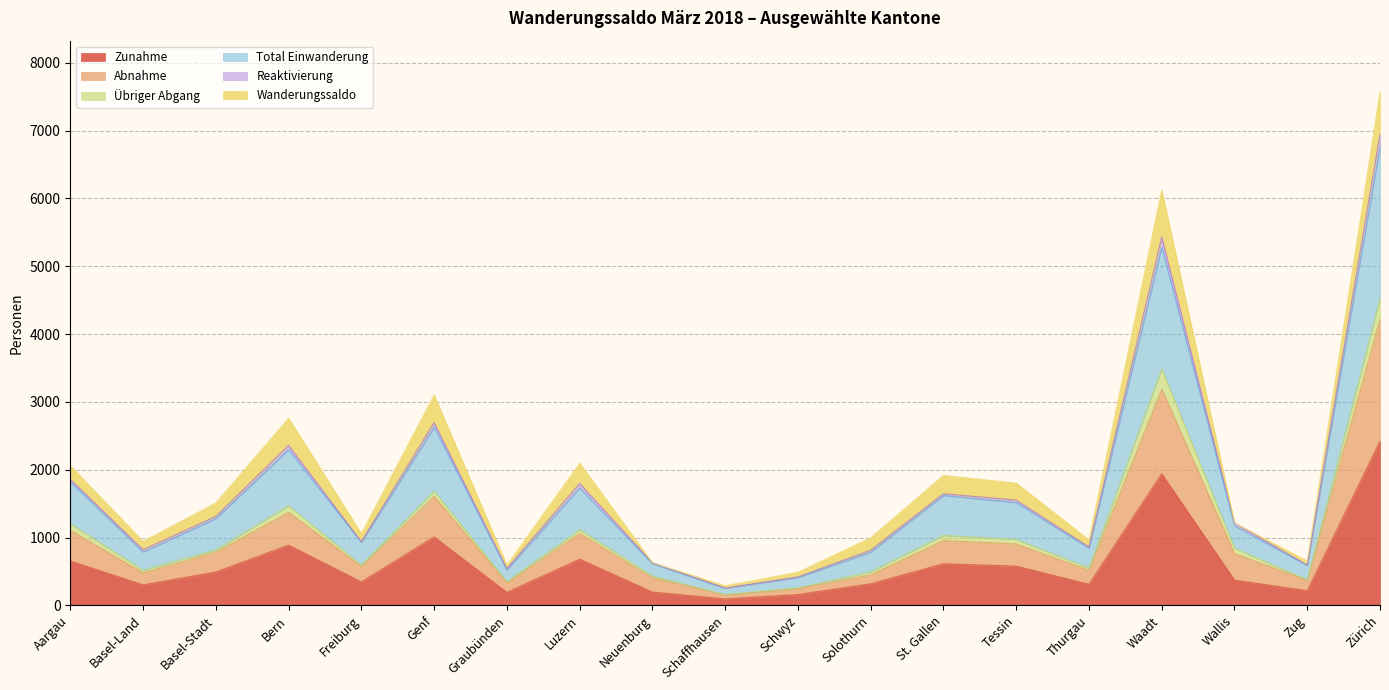

True or false: Abnahme and Total Einwanderung cross at least once.

False